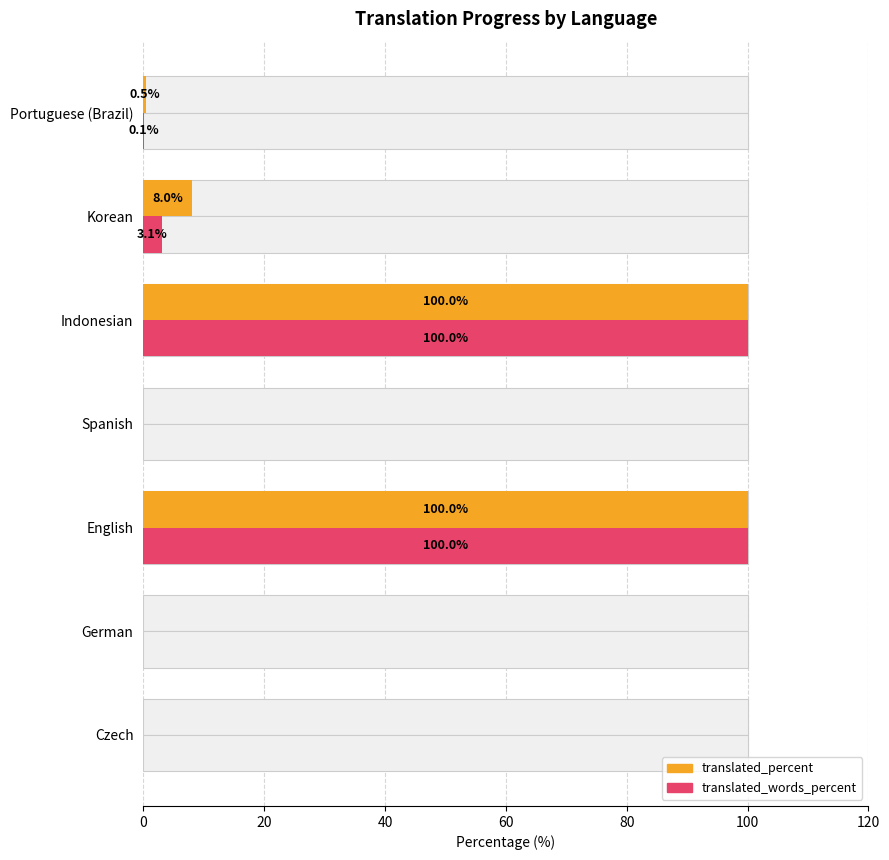

Reading left to right, extract all data points from this chart.

translated_percent: 0.0	0.0	100.0	0.0	100.0	8.0	0.5
translated_words_percent: 0.0	0.0	100.0	0.0	100.0	3.1	0.1